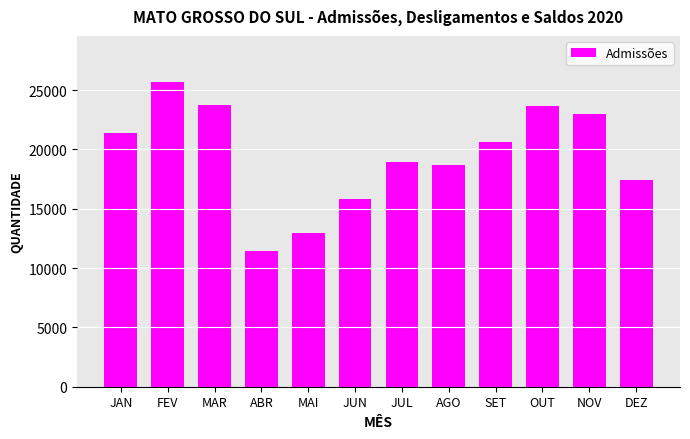

Where is the data nearest to the value 18551?

AGO